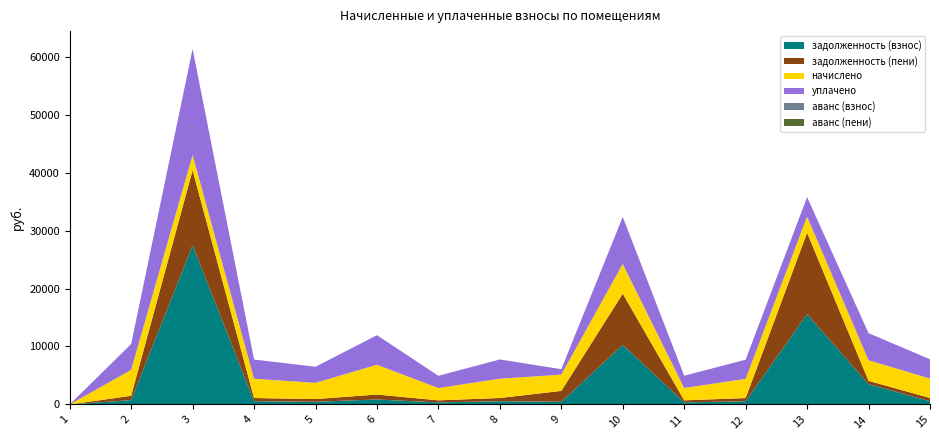

Reading left to right, what are all the values shown in this chart?

задолженность (взнос): 1=0.0	2=746.9	3=27444.3	4=555.1	5=465.8	6=855.7	7=354.0	8=556.1	9=467.9	10=10272.9	11=355.0	12=553.0	13=15583.0	14=3484.5	15=558.1
задолженность (пени): 1=0.0	2=746.9	3=12958.6	4=555.1	5=465.8	6=855.7	7=354.0	8=556.1	9=1871.4	10=8836.8	11=355.0	12=553.0	13=14044.8	14=592.0	15=558.1
начислено: 1=0.0	2=4481.6	3=2628.6	4=3330.4	5=2794.8	6=5134.1	7=2123.8	8=3336.5	9=2807.2	10=5128.0	11=2130.0	12=3318.1	13=2770.2	14=3552.0	15=3348.8
уплачено: 1=0.0	2=4453.2	3=18300.0	4=3309.3	5=2777.1	6=5101.6	7=2110.4	8=3315.4	9=935.7	10=8110.0	11=2116.5	12=3297.0	13=3373.4	14=4668.5	15=3327.6
аванс (взнос): 1=0.0	2=0.0	3=0.0	4=0.0	5=0.0	6=0.0	7=0.0	8=0.0	9=0.0	10=0.0	11=0.0	12=0.0	13=0.0	14=0.0	15=0.0
аванс (пени): 1=0.0	2=0.0	3=0.0	4=0.0	5=0.0	6=0.0	7=0.0	8=0.0	9=0.0	10=0.0	11=0.0	12=0.0	13=0.0	14=0.0	15=0.0